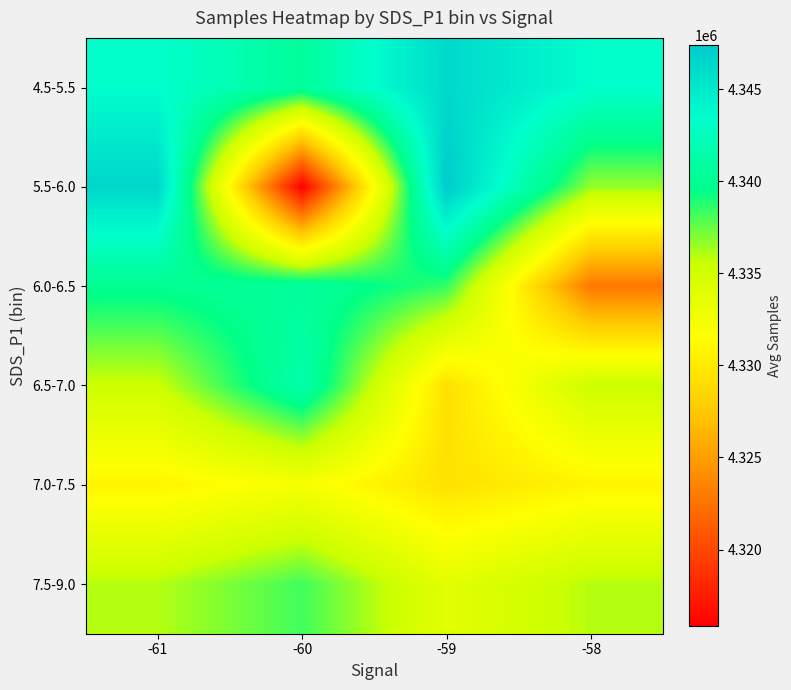

Reading left to right, list all the values displayed in this chart.

4.5-5.5: -61=4343428.4	-60=4340551.0	-59=4346305.8	-58=4343428.4
5.5-6.0: -61=4346491.0	-60=4315820.0	-59=4347389.0	-58=4336566.7
6.0-6.5: -61=4339973.0	-60=4340576.0	-59=4338490.4	-58=4322802.0
6.5-7.0: -61=4335424.7	-60=4341539.4	-59=4329310.0	-58=4335424.7
7.0-7.5: -61=4330834.1	-60=4332242.7	-59=4329425.5	-58=4330834.1
7.5-9.0: -61=4336000.0	-60=4338228.0	-59=4333772.0	-58=4336000.0